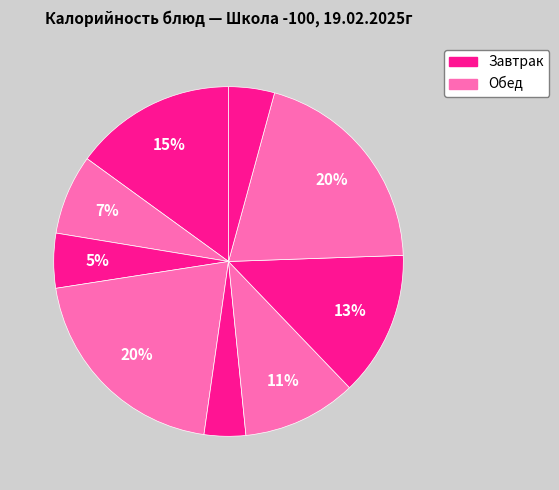

How many segments does this pie chart have?

9